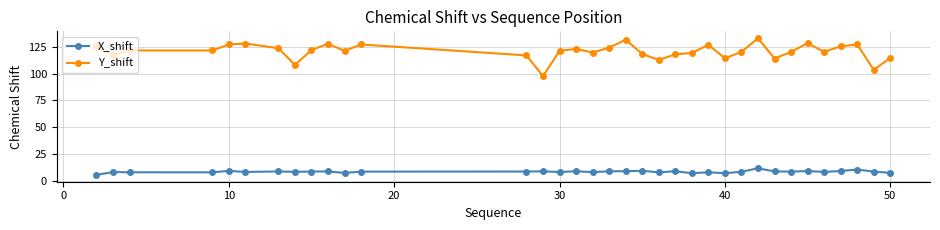

What is the average value of the X_shift series?

8.4